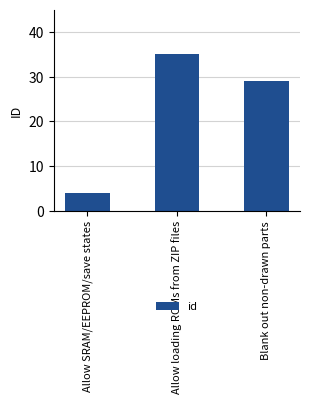

Rank the categories by value from highest to lowest.

Allow loading ROMs from ZIP files, Blank out non-drawn parts, Allow SRAM/EEPROM/save states